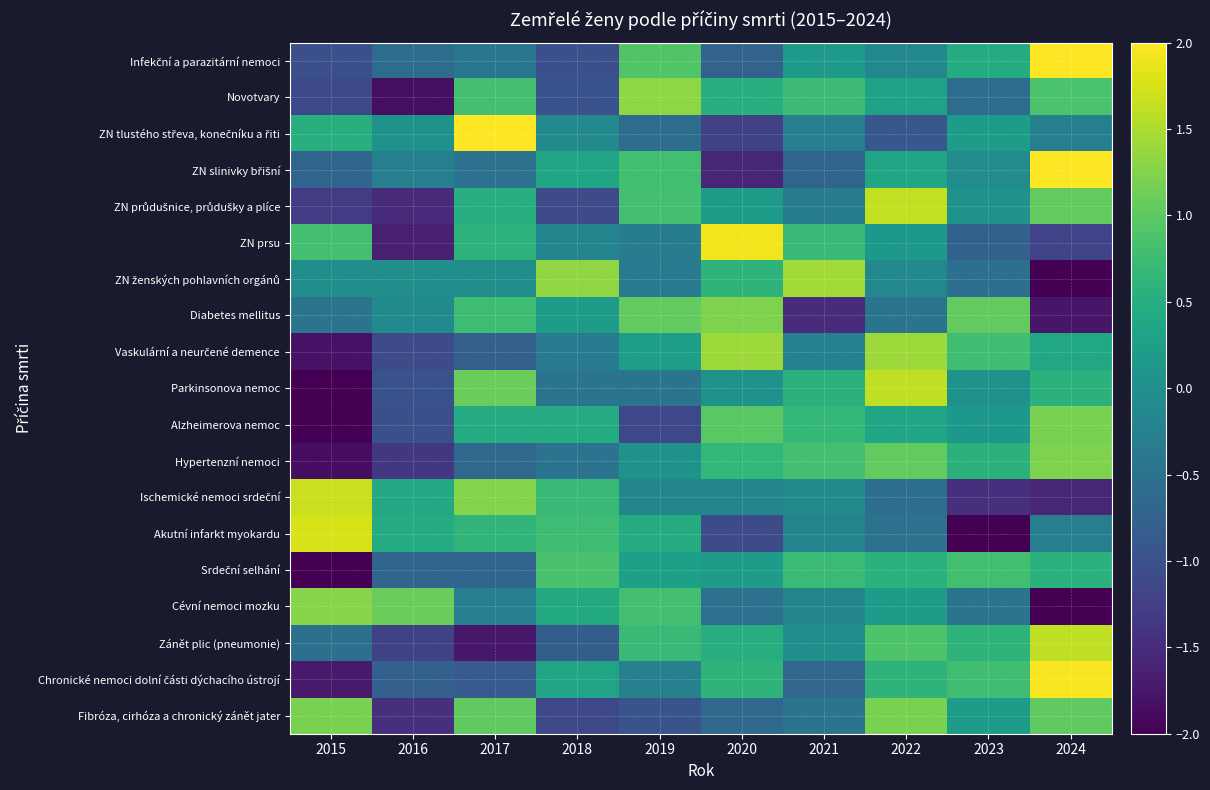

What is the total value across all series at 2018?

-1.2